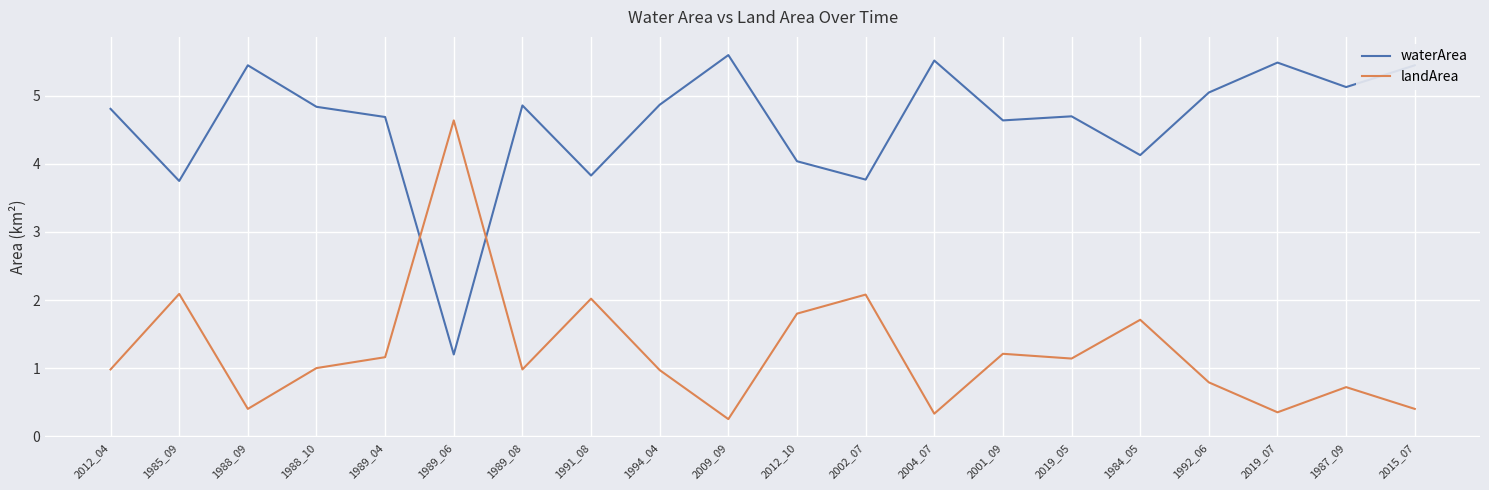

True or false: landArea has more than 1 points higher than both neighbors.

True